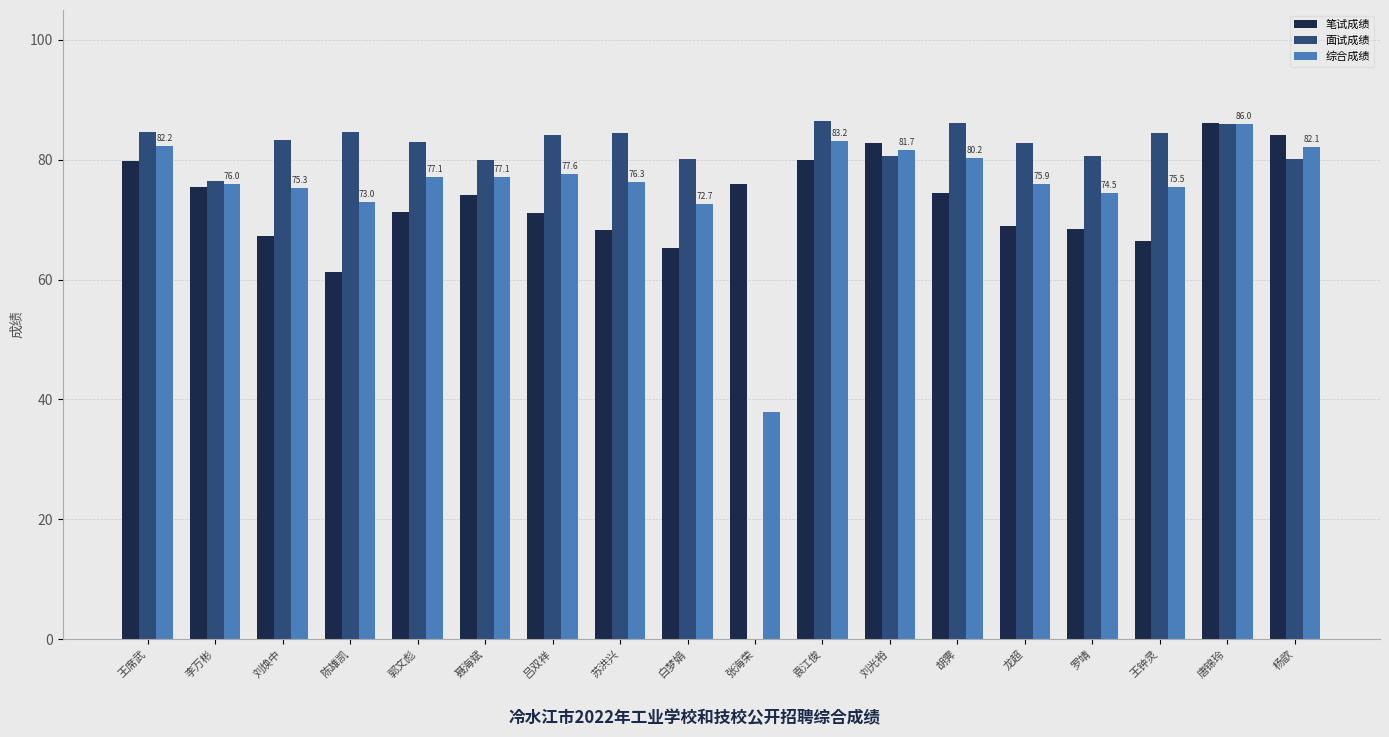

Which category has the highest value in the 综合成绩 series?

唐锦玲